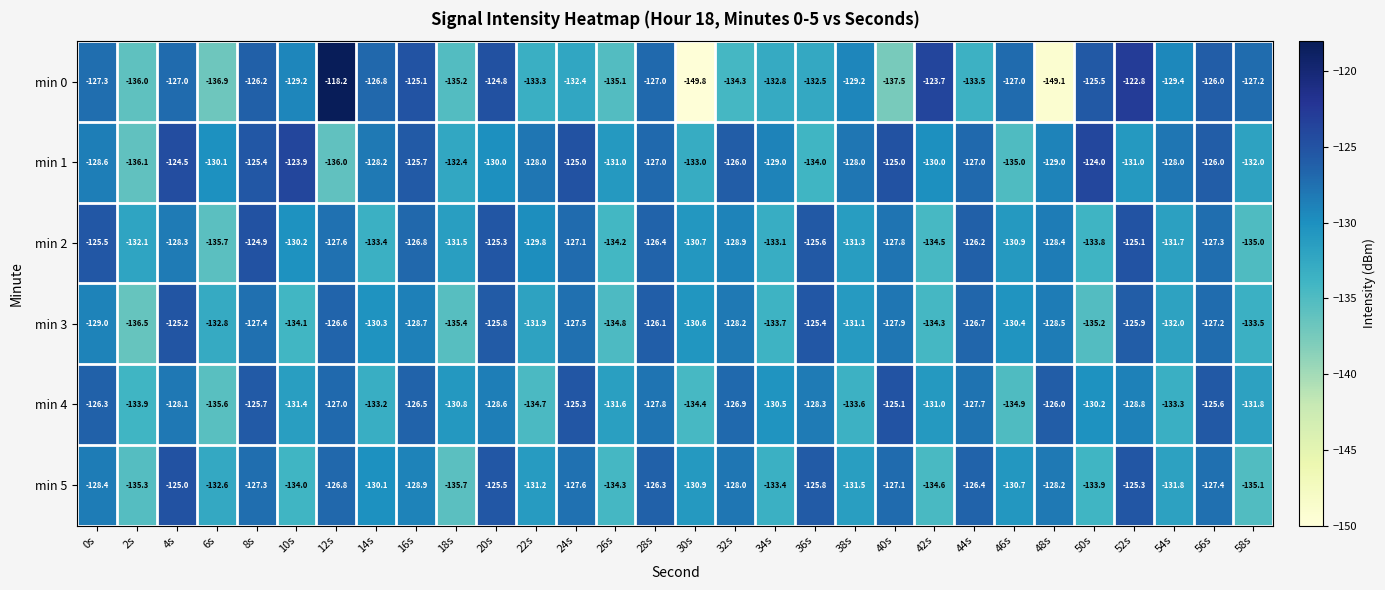

At which category is the sum across all series the highest?

8s